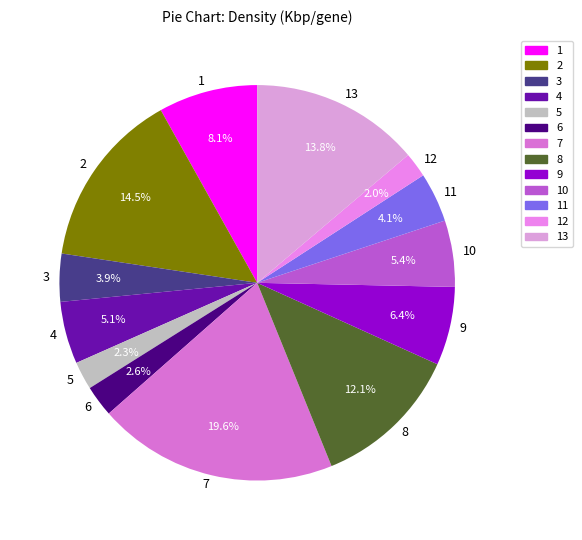

Combined, what portion of the pie is 3 and 2?

18.4%